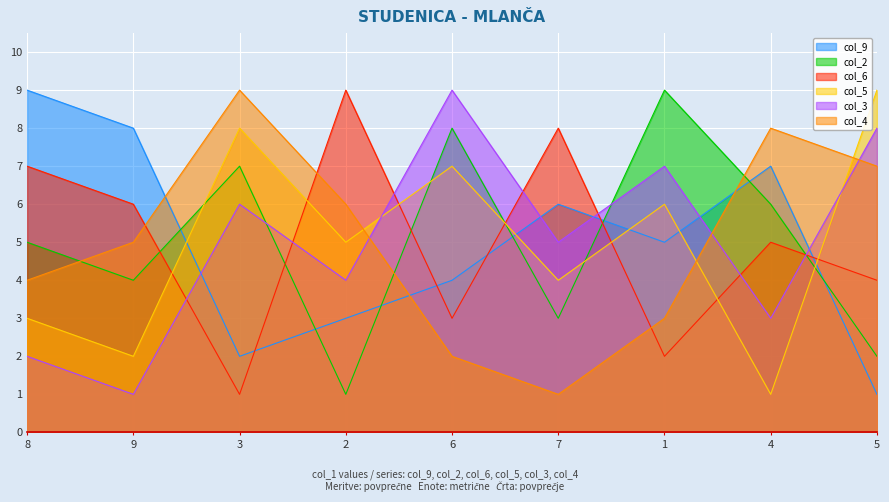

Where is col_9 nearest to the value 5?

1